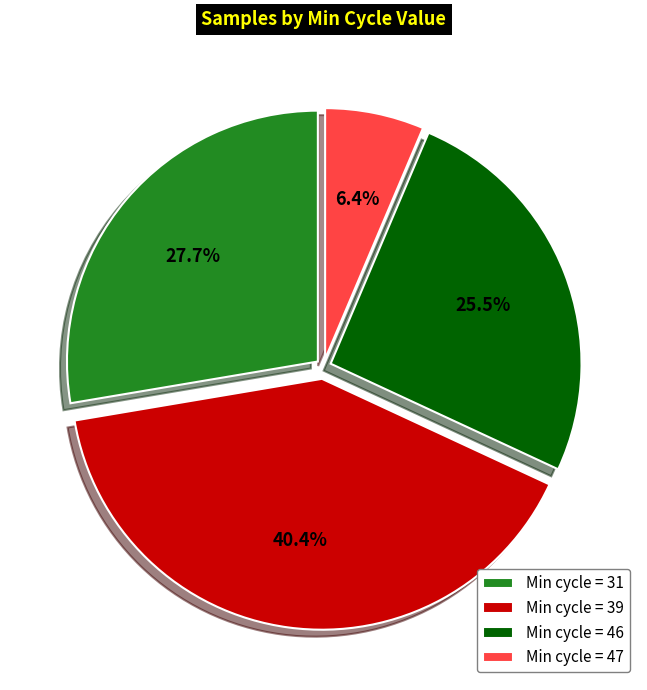

Does Min cycle = 31 account for over 50% of the chart?

No